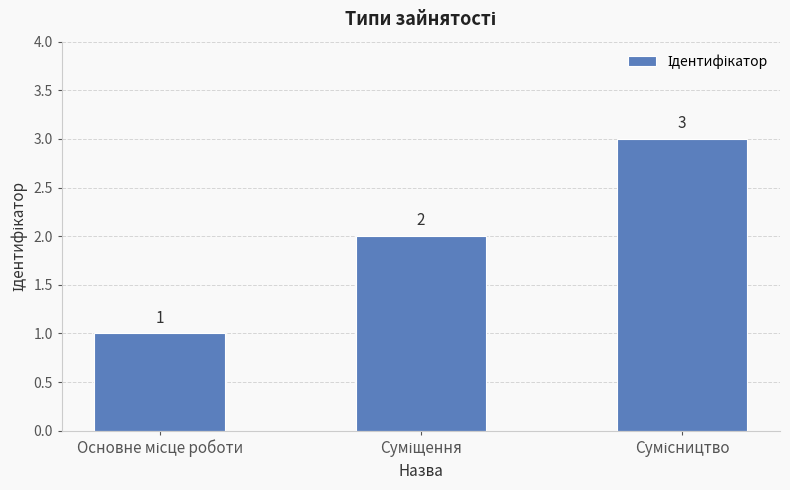

How many values are between 1 and 3?

3